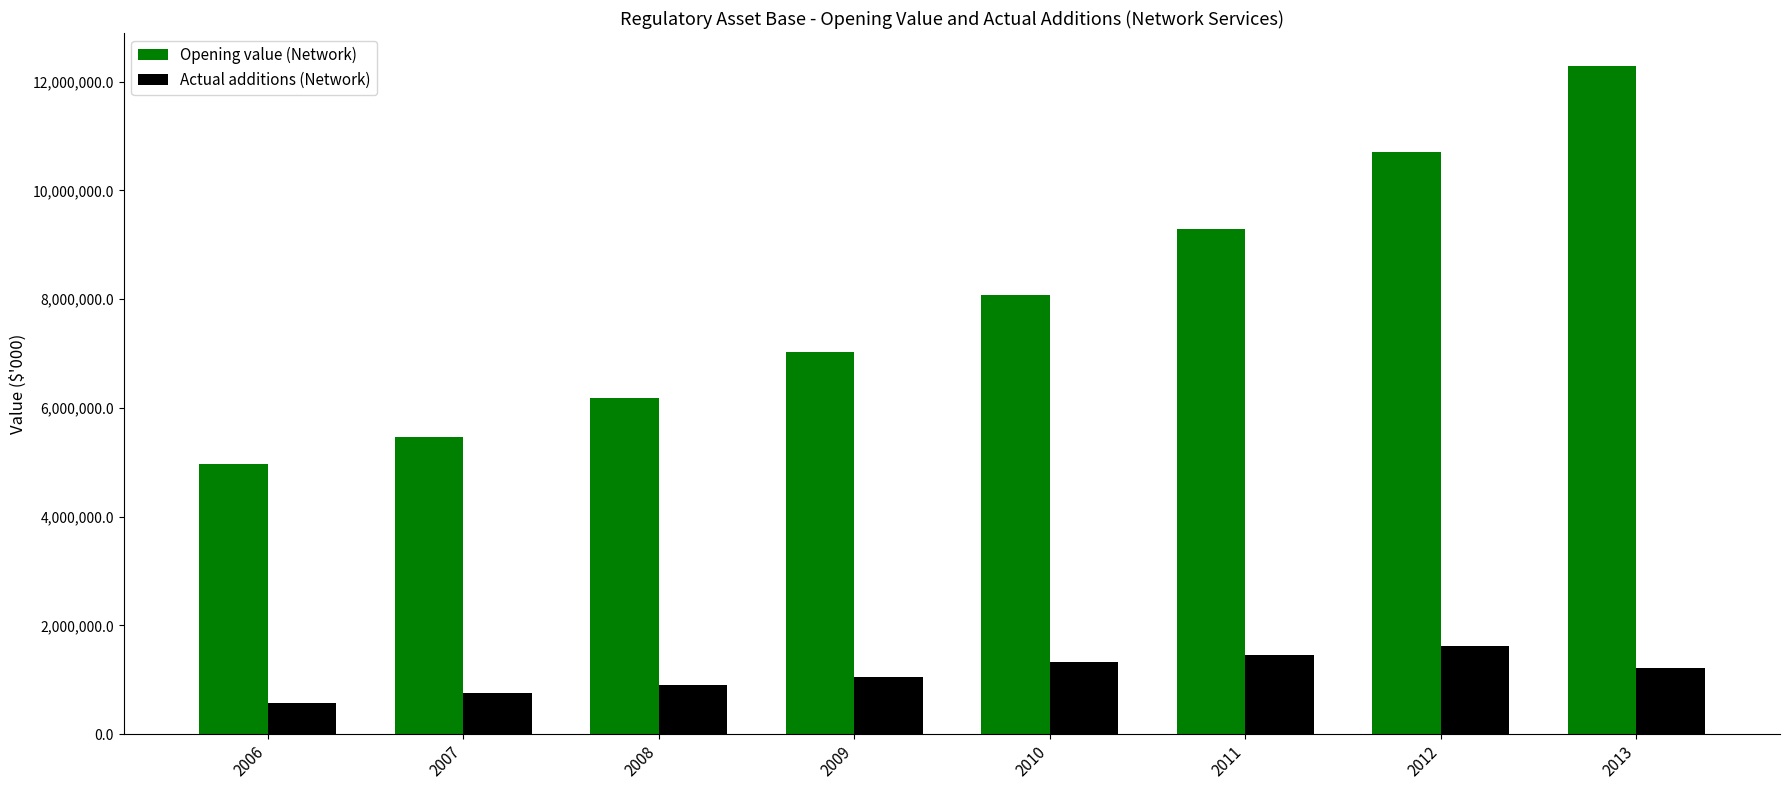

True or false: Opening value (Network) has a value of 10702702.1 at 2012.

True